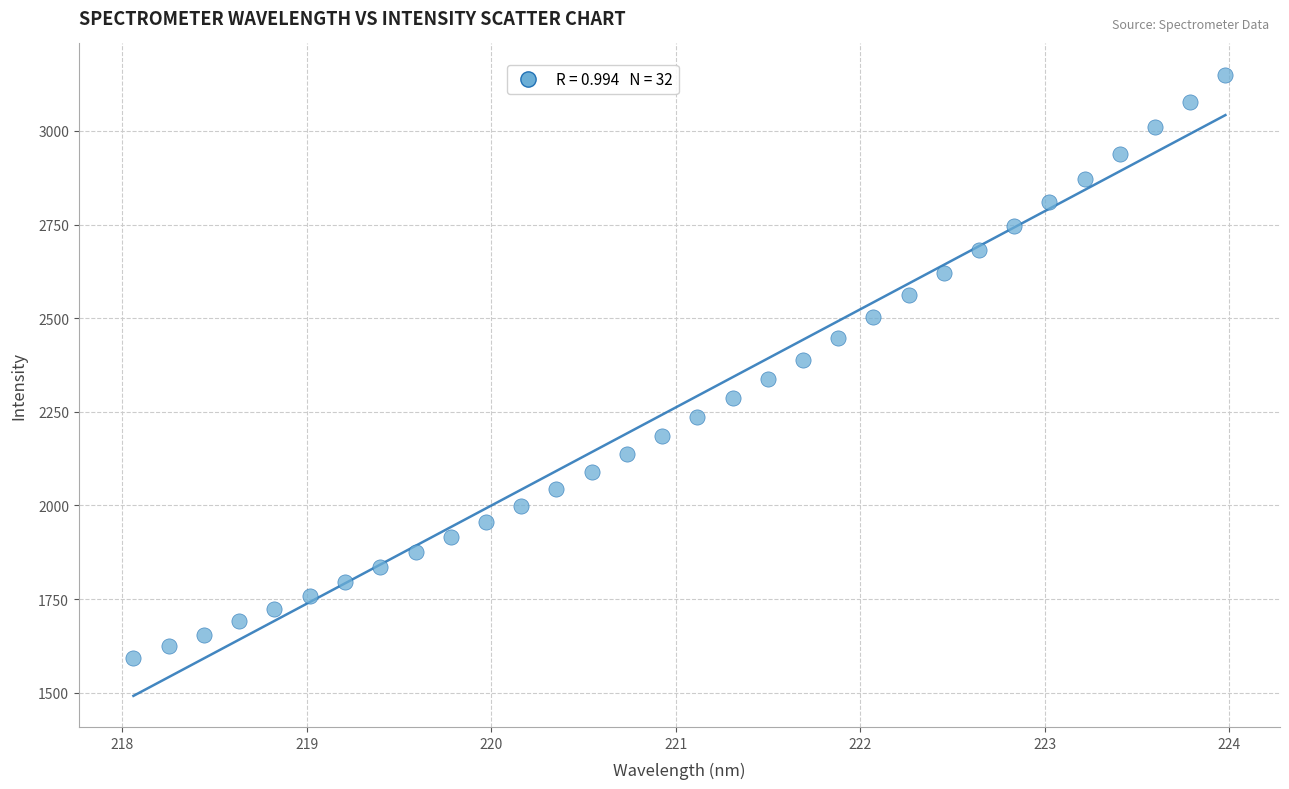

What is the range of X values (max minus min)?

5.9